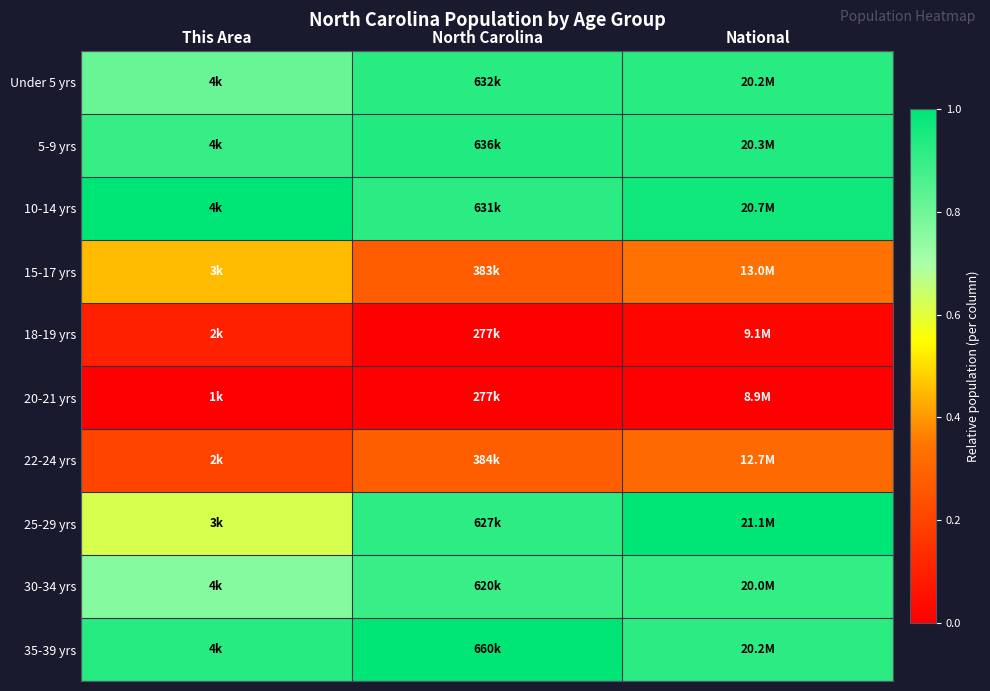

Reading left to right, transcribe all the data shown in this chart.

Under 5 yrs: This Area=0.8	North Carolina=0.9	National=0.9
5-9 yrs: This Area=0.9	North Carolina=0.9	National=0.9
10-14 yrs: This Area=1.0	North Carolina=0.9	National=1.0
15-17 yrs: This Area=0.5	North Carolina=0.3	National=0.3
18-19 yrs: This Area=0.1	North Carolina=0.0	National=0.0
20-21 yrs: This Area=0.0	North Carolina=0.0	National=0.0
22-24 yrs: This Area=0.2	North Carolina=0.3	National=0.3
25-29 yrs: This Area=0.6	North Carolina=0.9	National=1.0
30-34 yrs: This Area=0.8	North Carolina=0.9	National=0.9
35-39 yrs: This Area=0.9	North Carolina=1.0	National=0.9